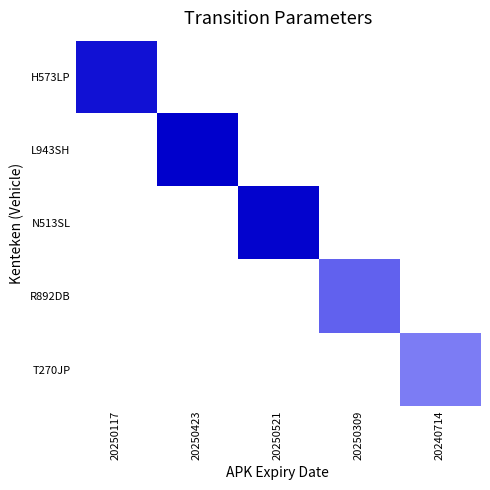

Which category has the highest value across all series?

20250423